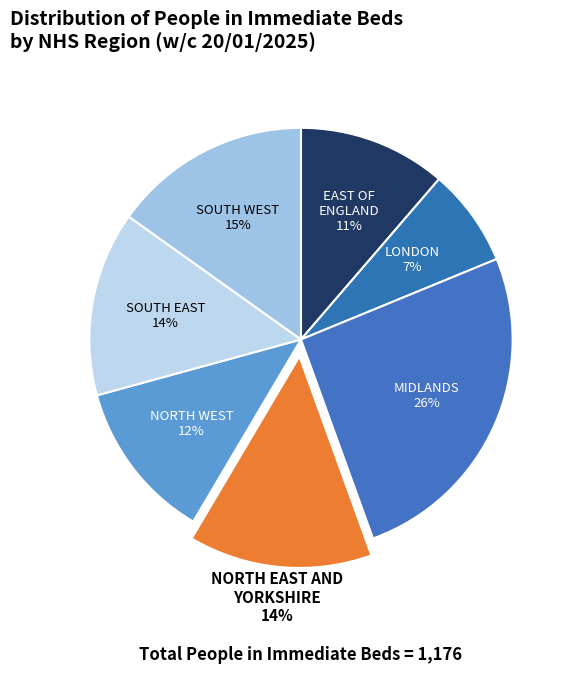

Does any single category account for the majority?

No